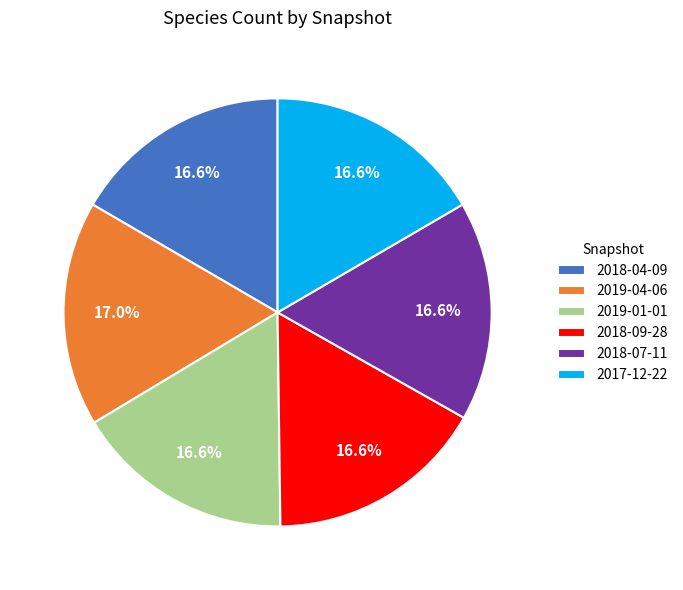

How much of the chart is everything except 2018-04-09?

83.4%